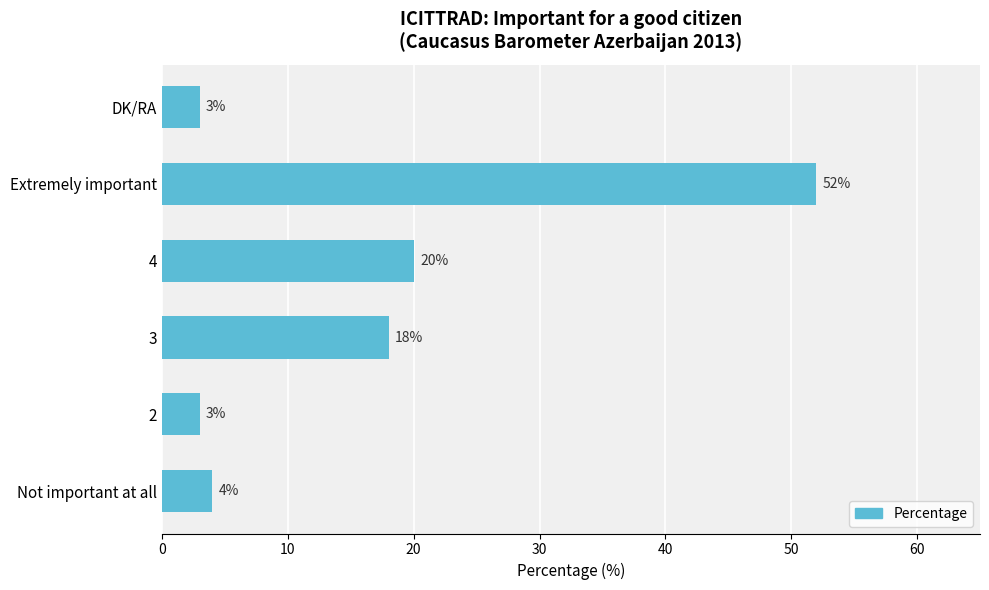

How many values are below 18?

3